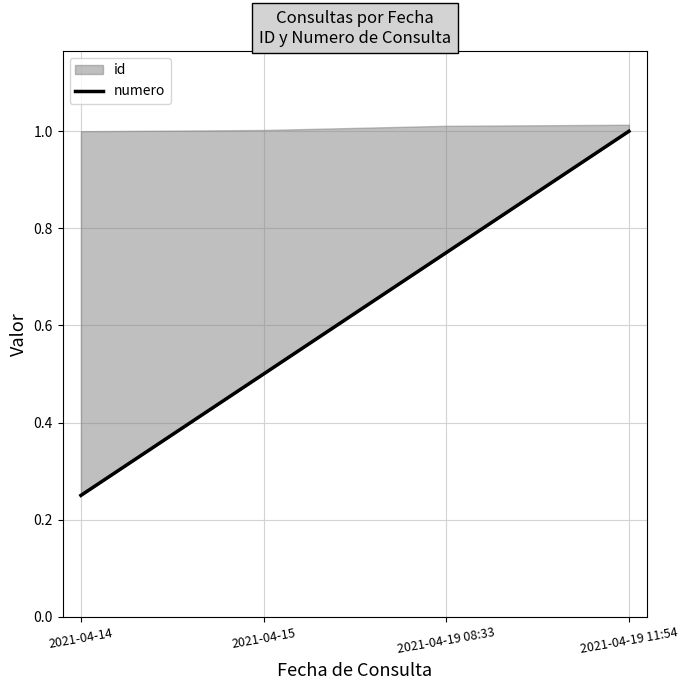

What is the greatest value displayed?

1.0